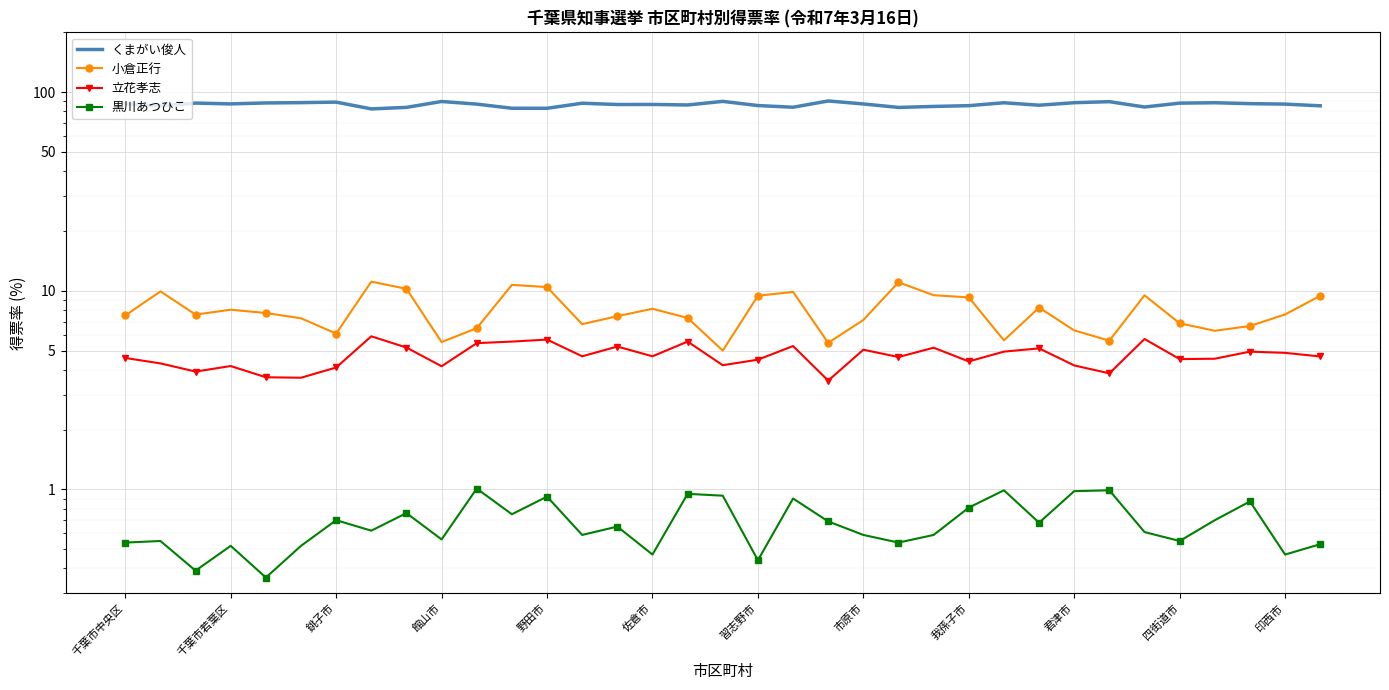

How many values in the 小倉正行 series are below 7?

12